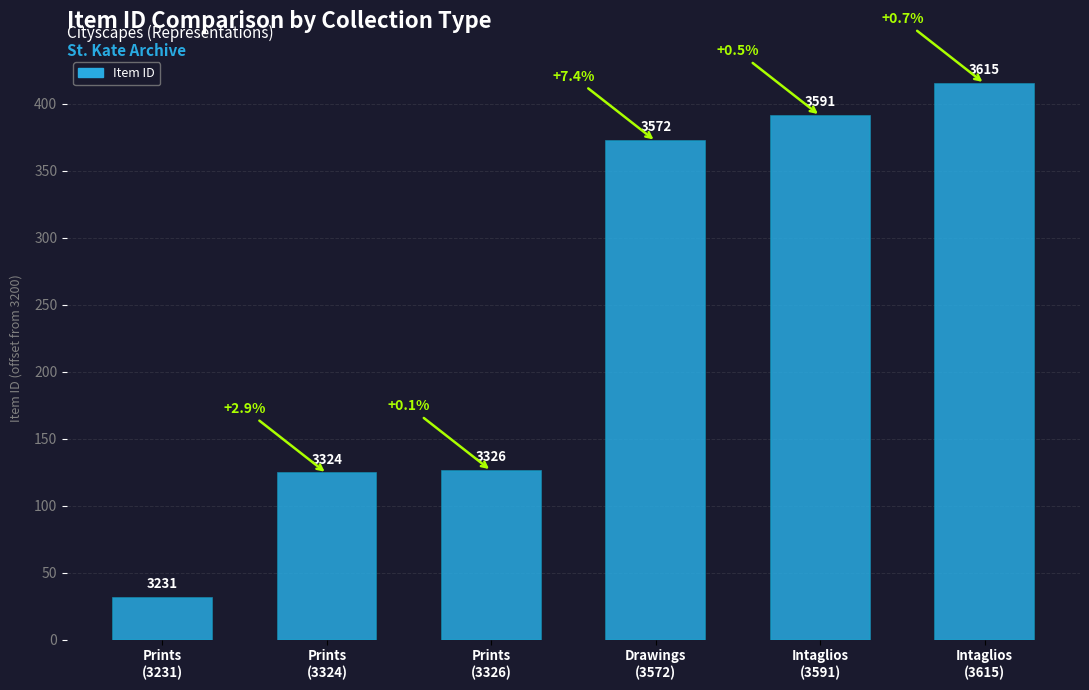

What is the label of the 4th bar from the right?

Prints
(3326)